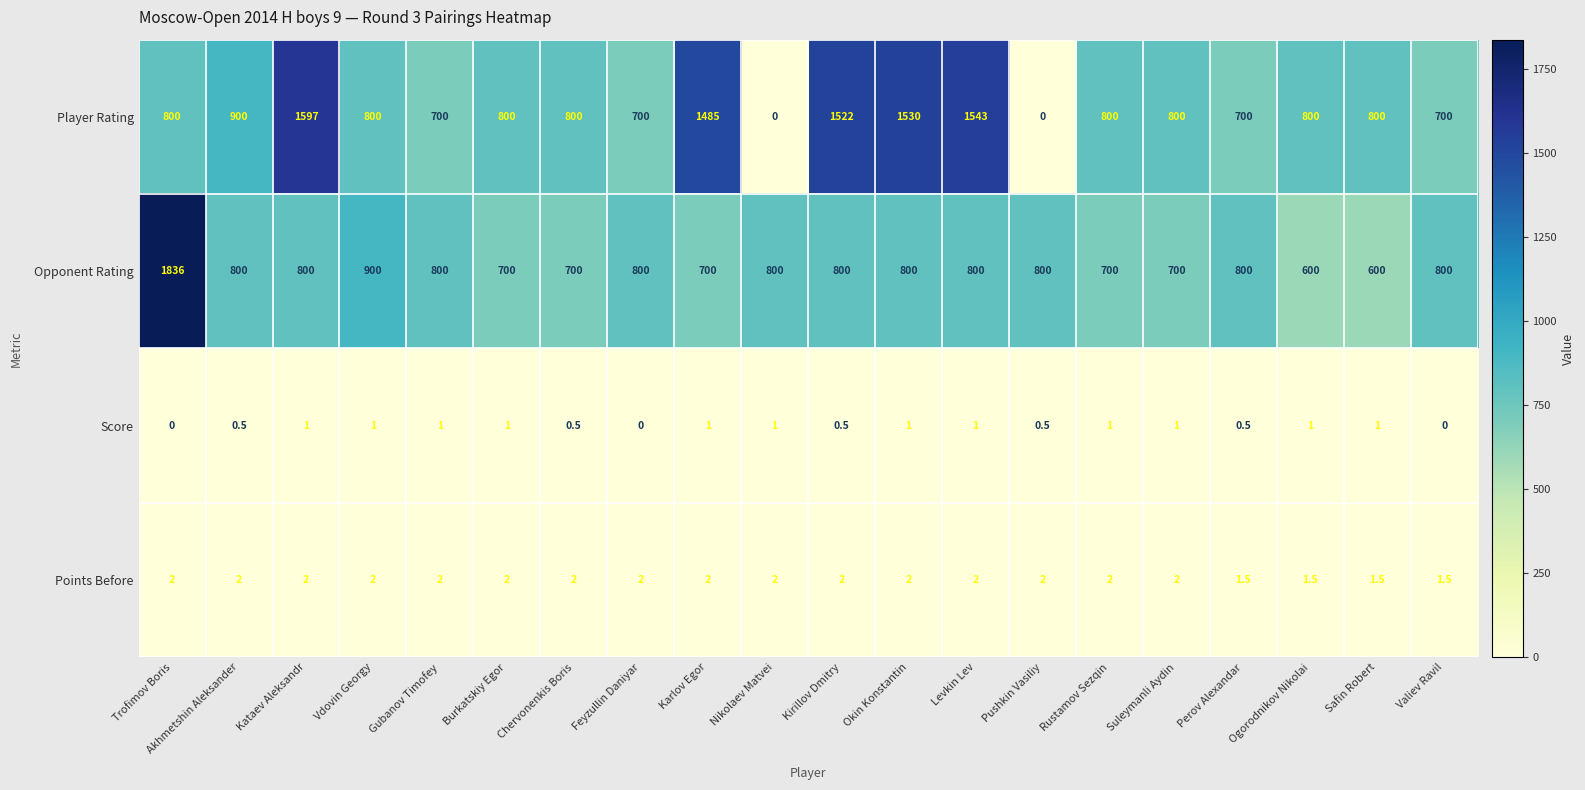

Is it true that Points Before equals 2.0 at Akhmetshin Aleksander?

True